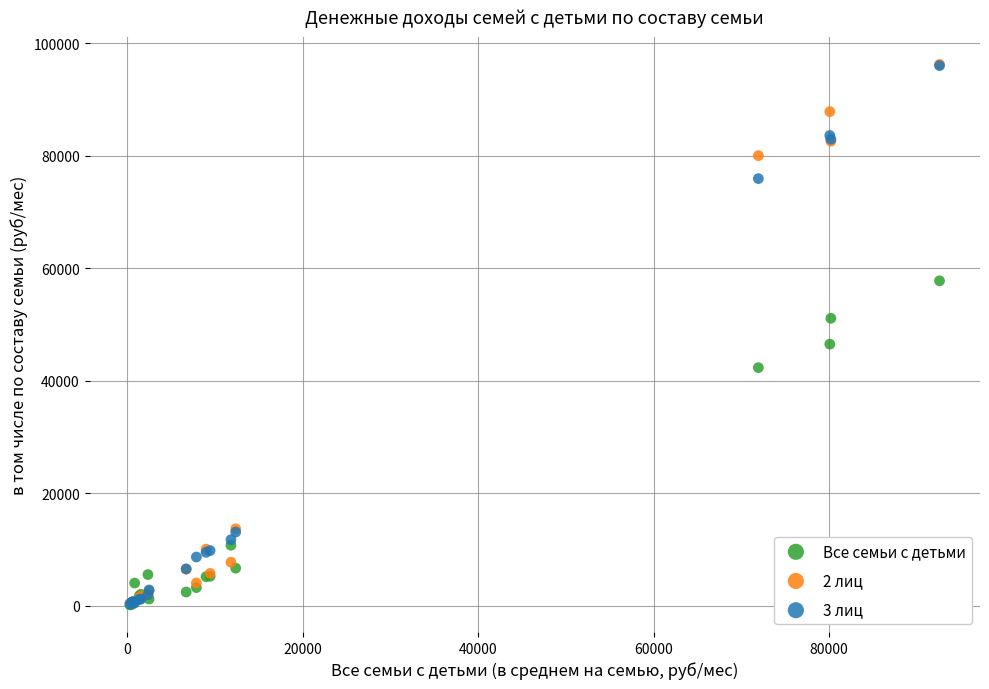

In the Все семьи с детьми series, what Y value is closest to 28948?

42339.6